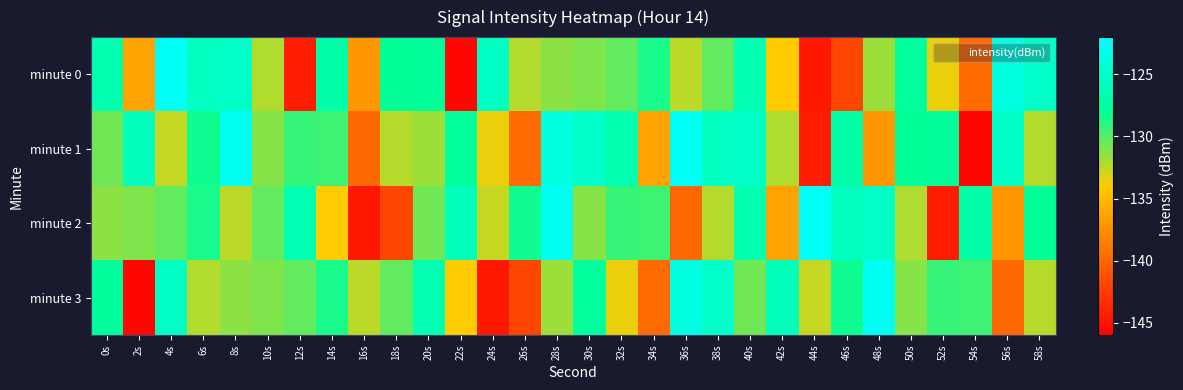

Reading right to left, what are all the values shown in this chart?

minute 0: 58s=-125.2	56s=-123.8	54s=-139.6	52s=-133.6	50s=-127.8	48s=-131.7	46s=-141.9	44s=-144.5	42s=-134.0	40s=-126.6	38s=-130.3	36s=-132.4	34s=-128.6	32s=-130.3	30s=-131.0	28s=-131.3	26s=-132.2	24s=-125.5	22s=-145.5	20s=-127.9	18s=-128.1	16s=-137.0	14s=-127.2	12s=-144.3	10s=-132.1	8s=-125.3	6s=-125.6	4s=-122.6	2s=-136.4	0s=-126.7
minute 1: 58s=-132.2	56s=-125.5	54s=-145.5	52s=-127.9	50s=-128.1	48s=-137.0	46s=-127.2	44s=-144.3	42s=-132.1	40s=-125.3	38s=-125.6	36s=-122.6	34s=-136.4	32s=-126.7	30s=-125.2	28s=-123.8	26s=-139.6	24s=-133.6	22s=-127.8	20s=-131.7	18s=-132.2	16s=-139.9	14s=-129.5	12s=-129.3	10s=-131.2	8s=-122.8	6s=-128.4	4s=-132.6	2s=-126.0	0s=-130.7
minute 2: 58s=-128.1	56s=-137.0	54s=-127.2	52s=-144.3	50s=-132.1	48s=-125.3	46s=-125.6	44s=-122.6	42s=-136.4	40s=-126.7	38s=-132.2	36s=-139.9	34s=-129.5	32s=-129.3	30s=-131.2	28s=-122.8	26s=-128.4	24s=-132.6	22s=-126.0	20s=-130.7	18s=-141.9	16s=-144.5	14s=-134.0	12s=-126.6	10s=-130.3	8s=-132.4	6s=-128.6	4s=-130.3	2s=-131.0	0s=-131.3
minute 3: 58s=-132.2	56s=-139.9	54s=-129.5	52s=-129.3	50s=-131.2	48s=-122.8	46s=-128.4	44s=-132.6	42s=-126.0	40s=-130.7	38s=-125.2	36s=-123.8	34s=-139.6	32s=-133.6	30s=-127.8	28s=-131.7	26s=-141.9	24s=-144.5	22s=-134.0	20s=-126.6	18s=-130.3	16s=-132.4	14s=-128.6	12s=-130.3	10s=-131.0	8s=-131.3	6s=-132.2	4s=-125.5	2s=-145.5	0s=-127.9